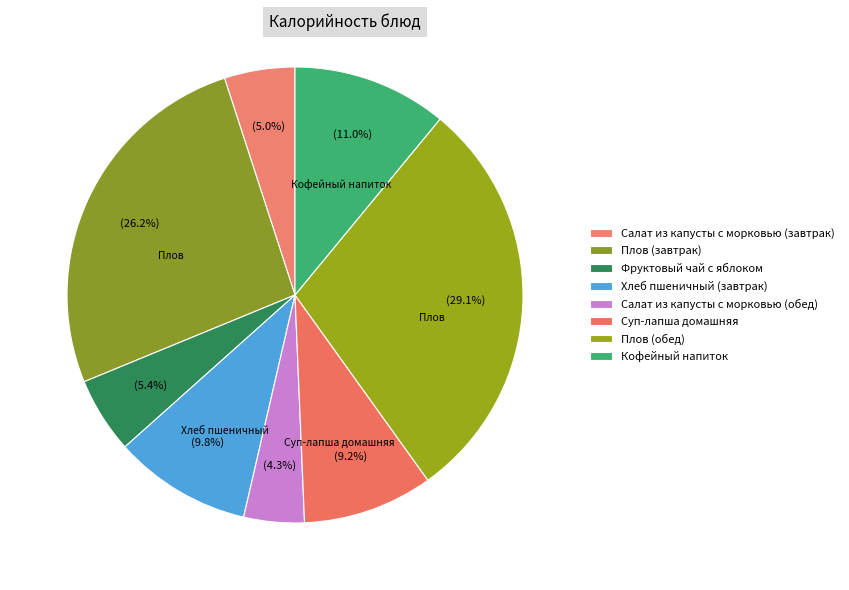

Count the number of slices in the pie.

8